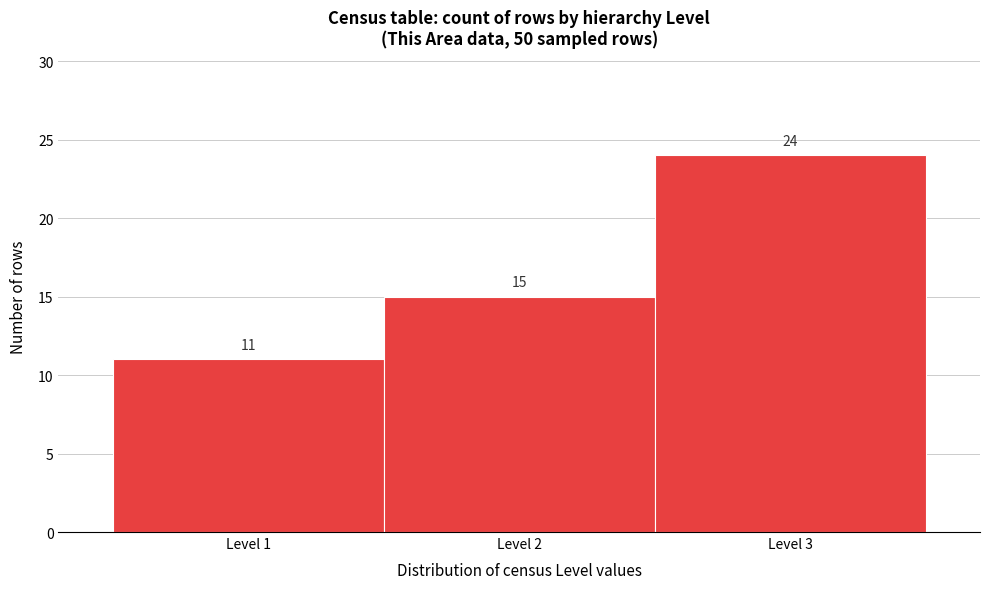

Which range on the x-axis has the tallest bar?

2.5 to 3.5